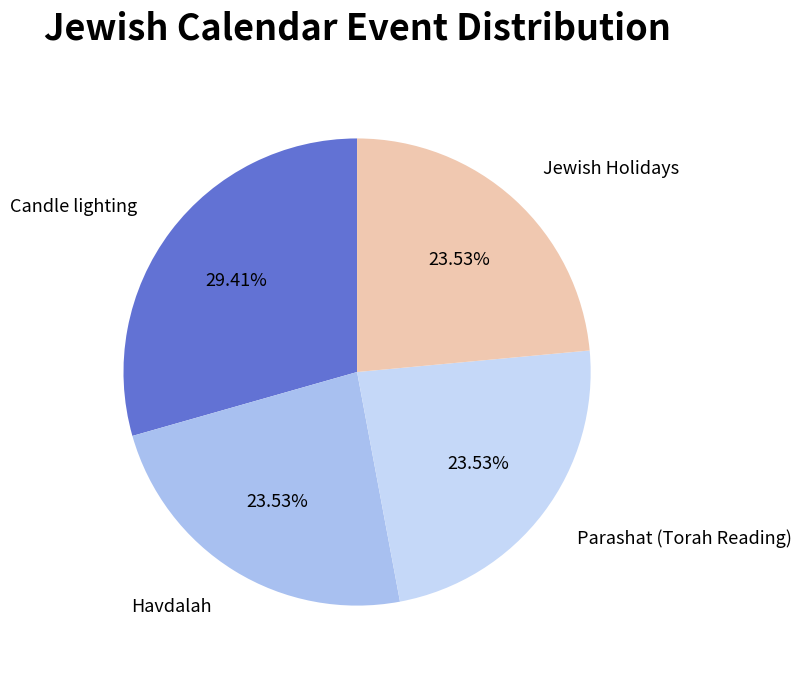

Which slice is the largest?

Candle lighting